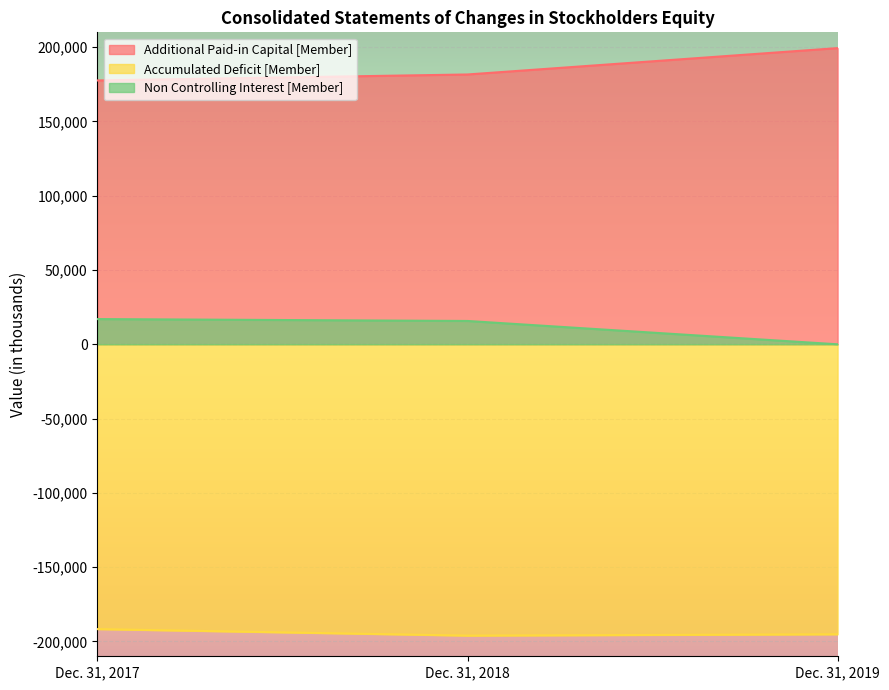

What is the minimum value for Accumulated Deficit [Member]?

-196091